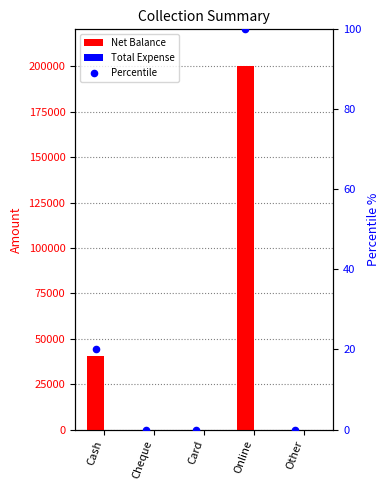

What is the total value across all series at Cash?

40475.2